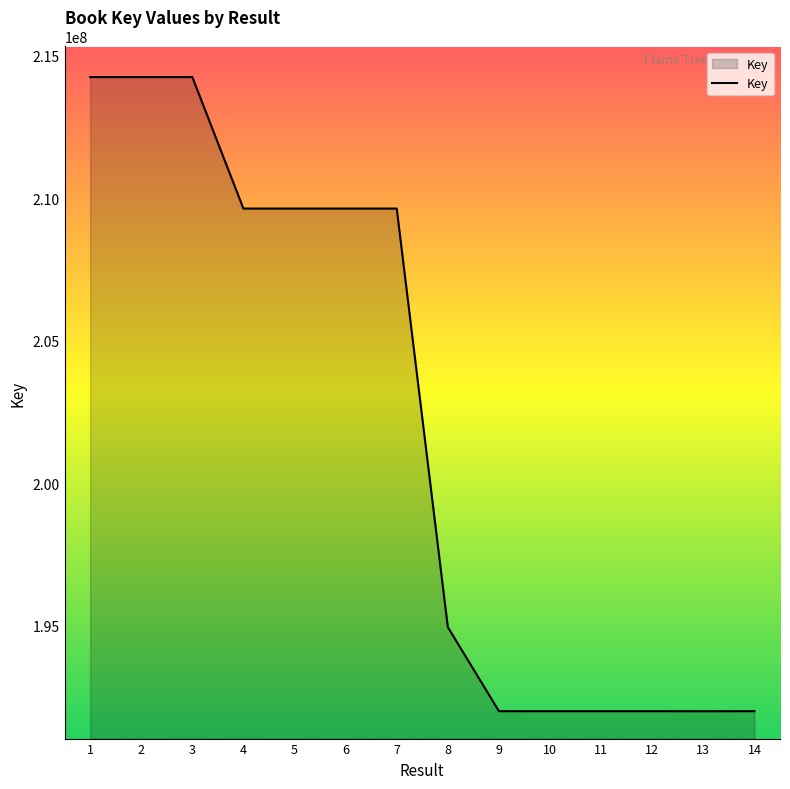

What is the difference between the maximum and minimum values?

22244774